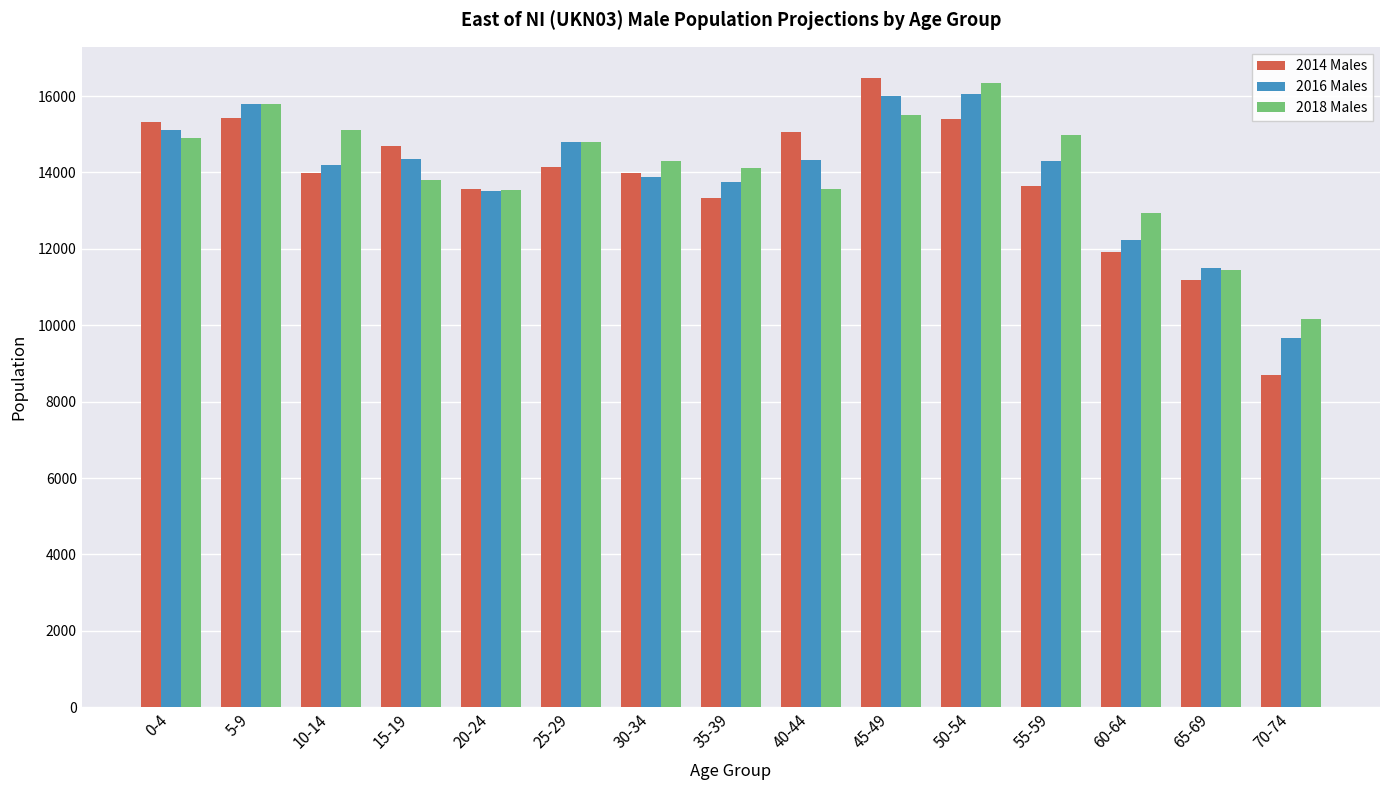

What is the difference between the maximum and minimum values in the 2018 Males series?

6172